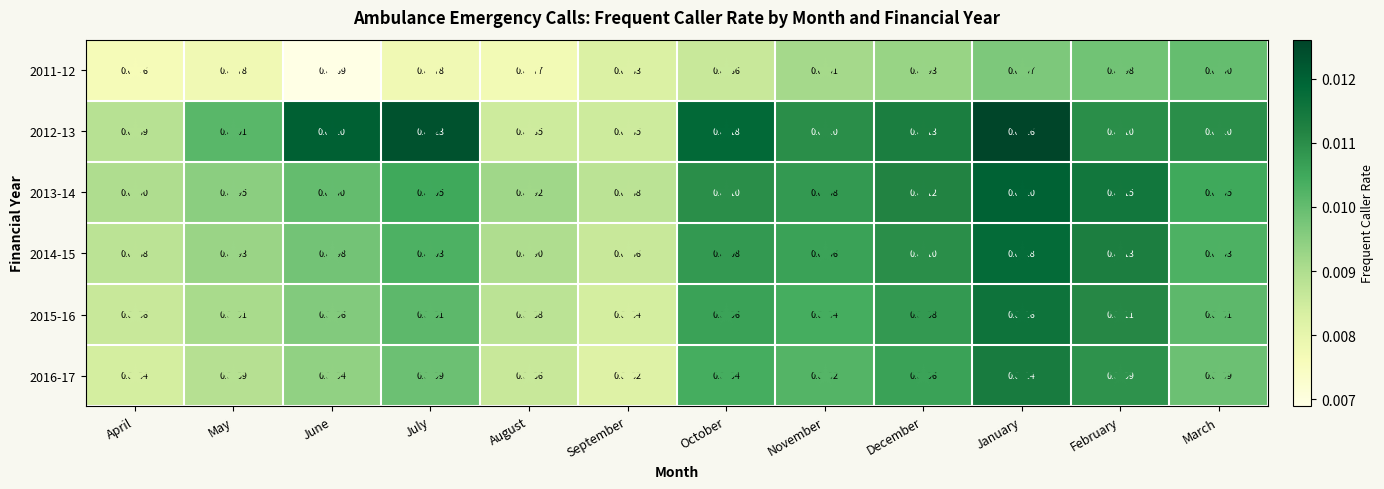

At which category does the chart reach its minimum across all series?

June